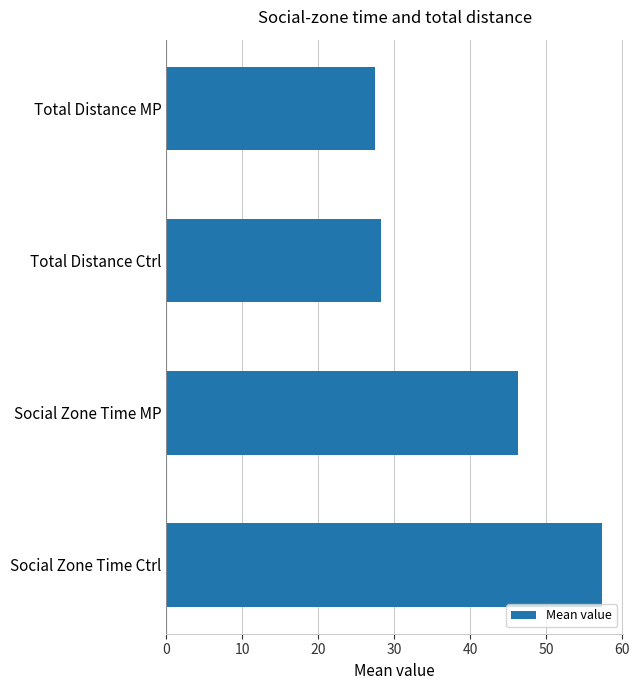

What is the approximate value at Social Zone Time MP?

46.3